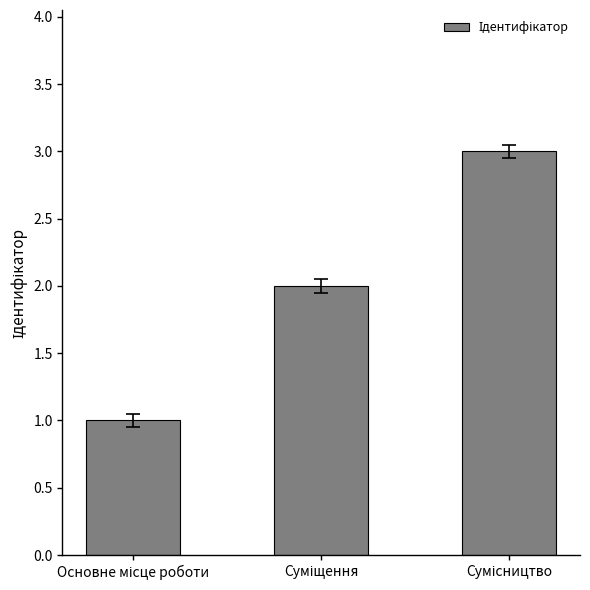

What is the difference between the maximum and minimum values?

2